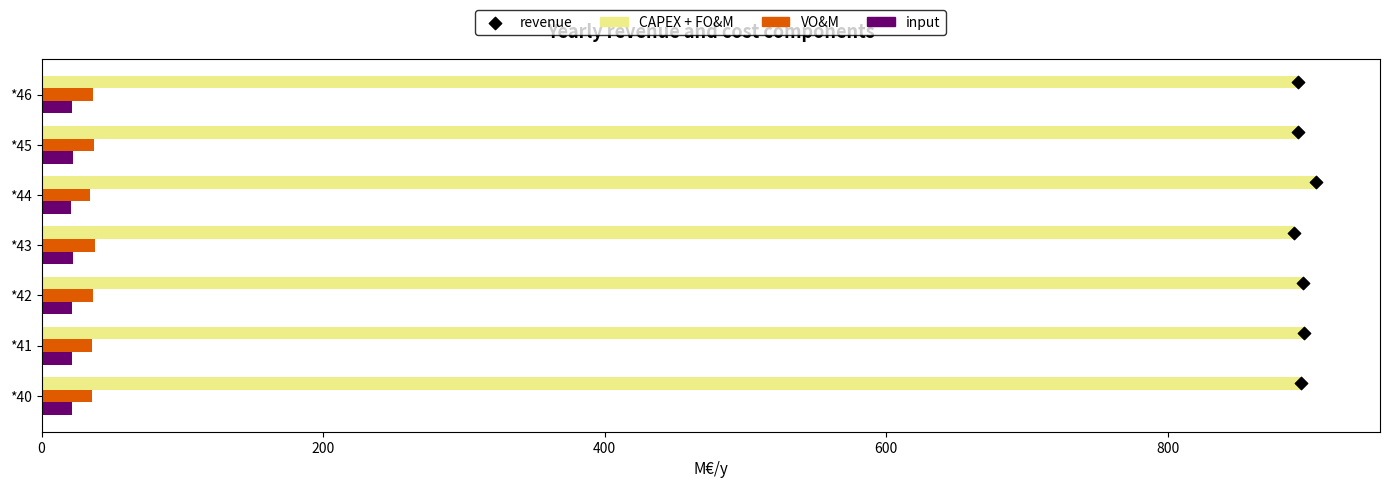

What are all the series names shown in the legend?

CAPEX + FO&M, VO&M, input, revenue